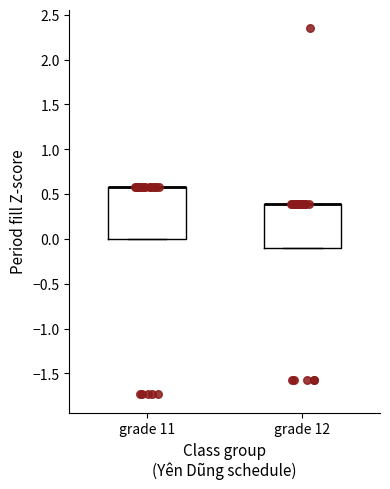

Reading left to right, read every box against the y-axis: the position of its median line, the range the box covers, and the ends of its whiskers. The values are not printed on the chart, so give them approximately, as read against the axis.

grade 11: median 0.6 (drawn on the box's upper edge), box 0.0 to 0.6, whiskers 0.0 to 0.6
grade 12: median 0.4 (drawn on the box's upper edge), box -0.1 to 0.4, whiskers -0.1 to 0.4